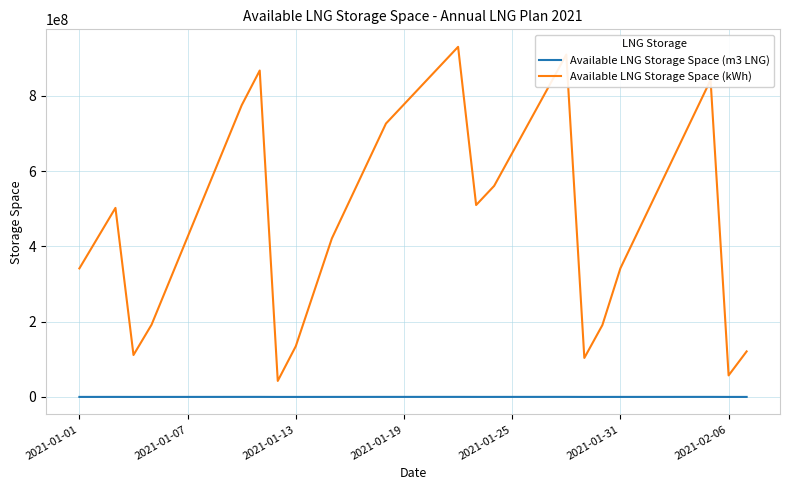

True or false: Available LNG Storage Space (kWh) and Available LNG Storage Space (m3 LNG) cross at least once.

False